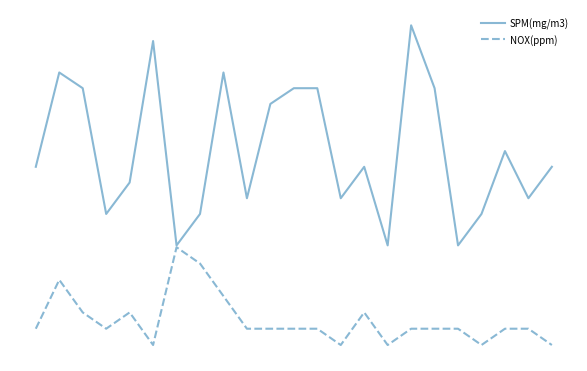

Reading left to right, transcribe all the data shown in this chart.

SPM(mg/m3): 0=0.1	1=0.1	2=0.1	3=0.0	4=0.1	5=0.1	6=0.0	7=0.0	8=0.1	9=0.1	10=0.1	11=0.1	12=0.1	13=0.1	14=0.1	15=0.0	16=0.2	17=0.1	18=0.0	19=0.0	20=0.1	21=0.1	22=0.1
NOX(ppm): 0=-0.0	1=0.0	2=-0.0	3=-0.0	4=-0.0	5=-0.0	6=0.0	7=0.0	8=-0.0	9=-0.0	10=-0.0	11=-0.0	12=-0.0	13=-0.0	14=-0.0	15=-0.0	16=-0.0	17=-0.0	18=-0.0	19=-0.0	20=-0.0	21=-0.0	22=-0.0